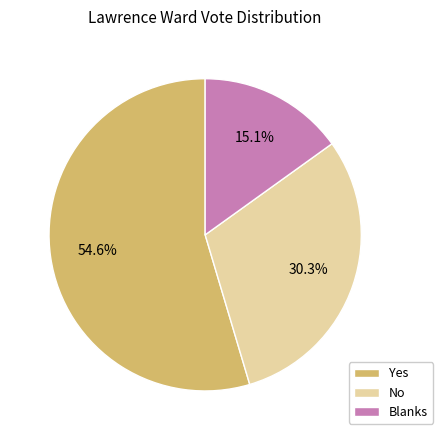

To the nearest percent, what portion does No represent?

30%